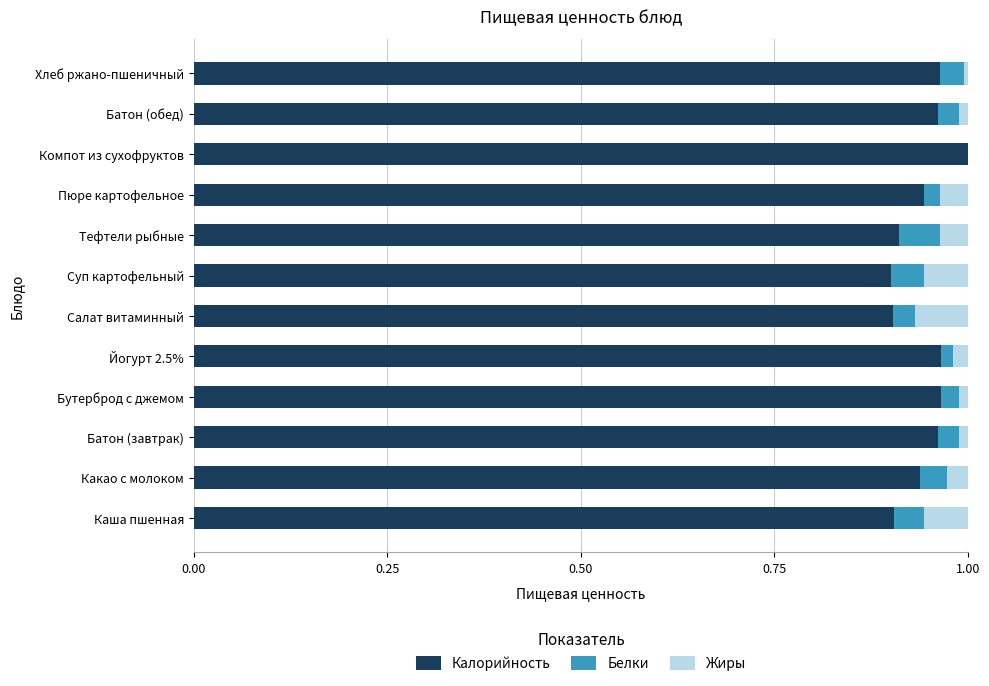

The value of Калорийность at Какао с молоком is 0.3. True or false?

False